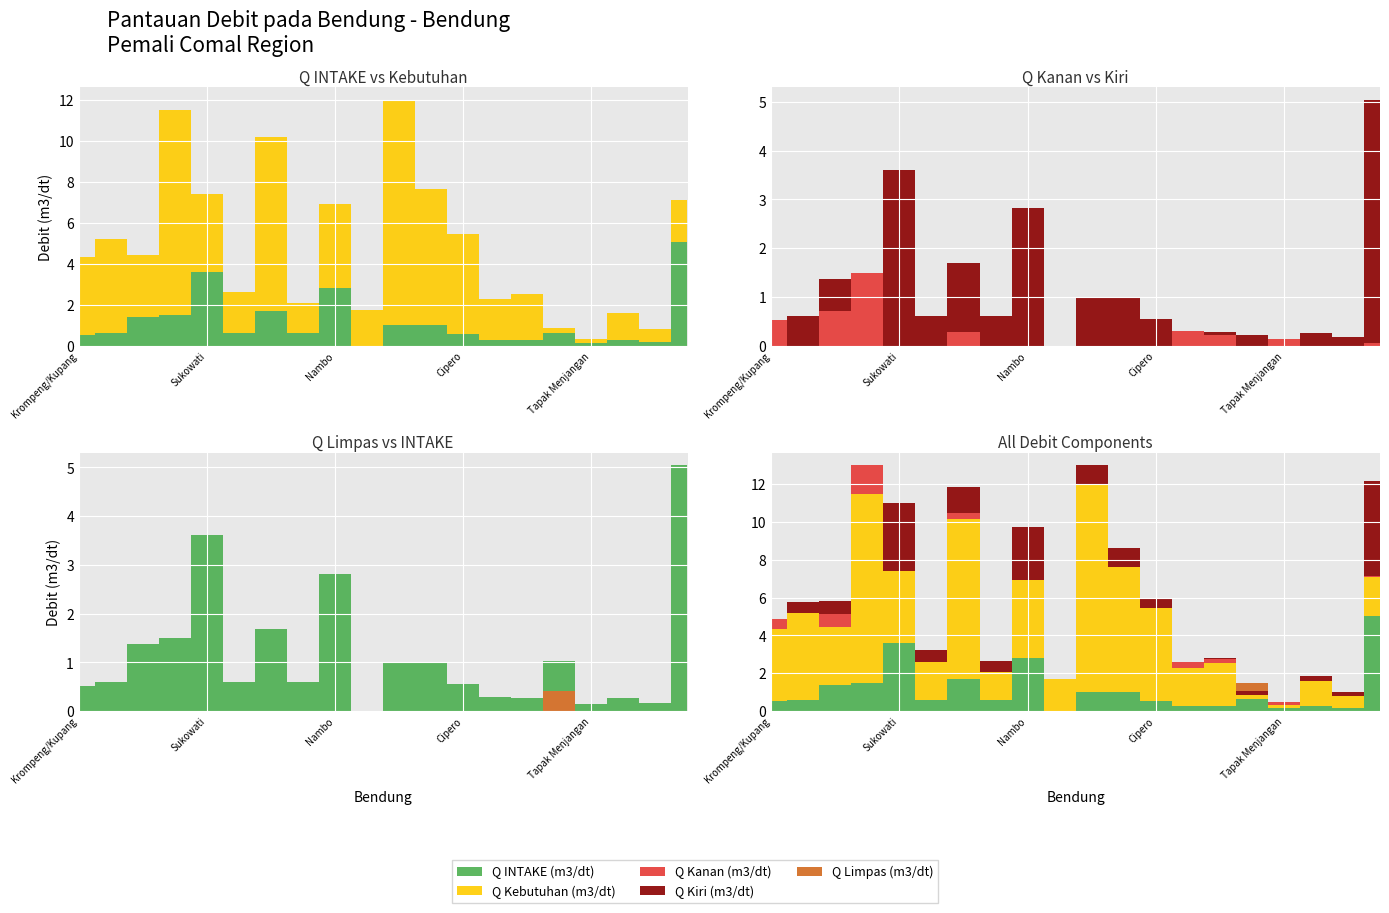

How many values in Q Kiri (m3/dt) are above zero?

15